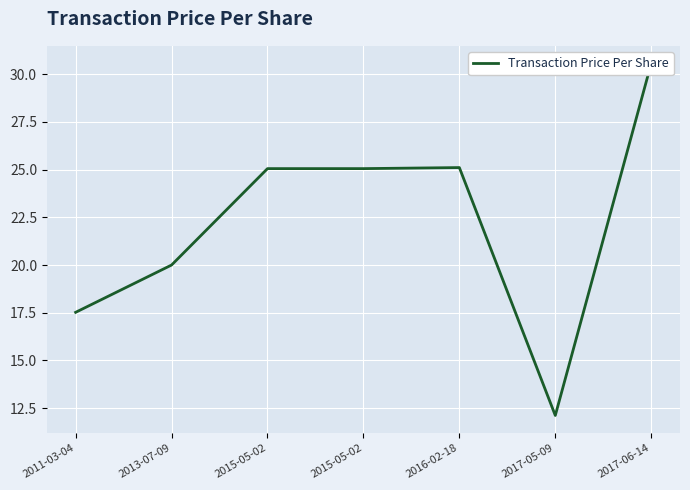

What is the smallest value displayed?

12.1